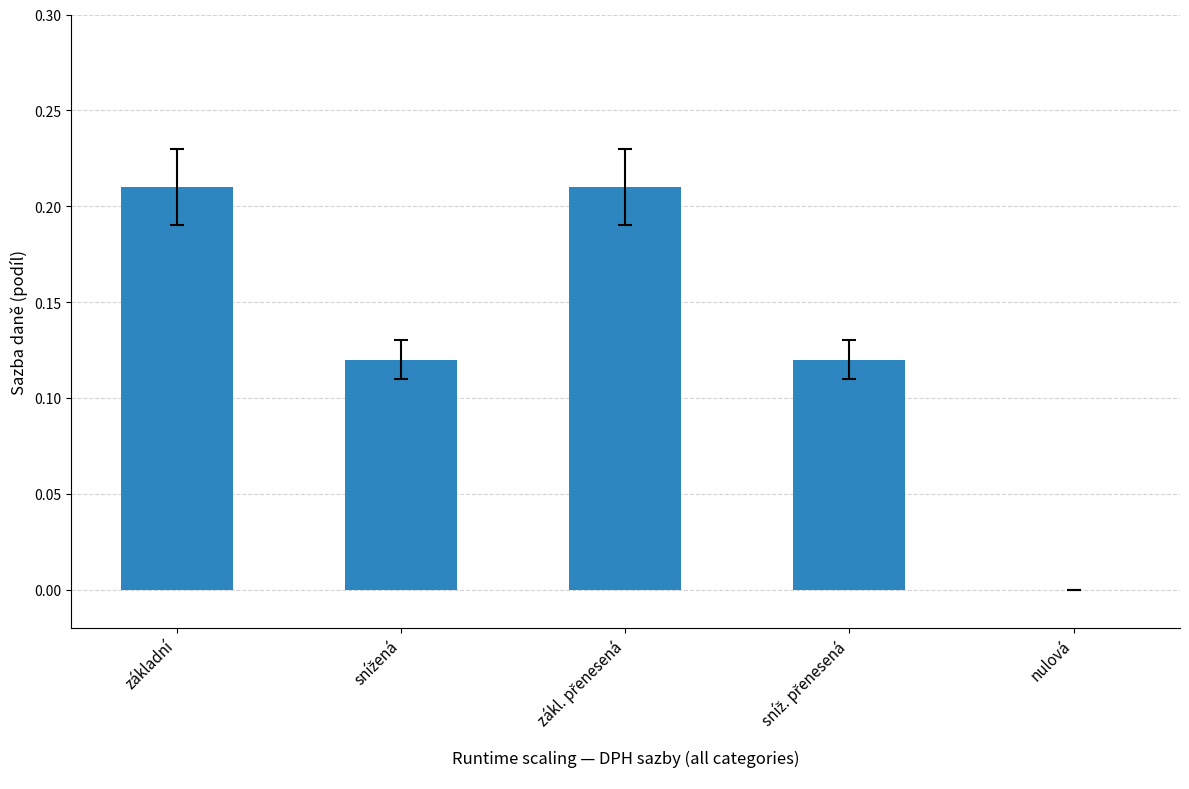

The value at nulová is 0.0. True or false?

True